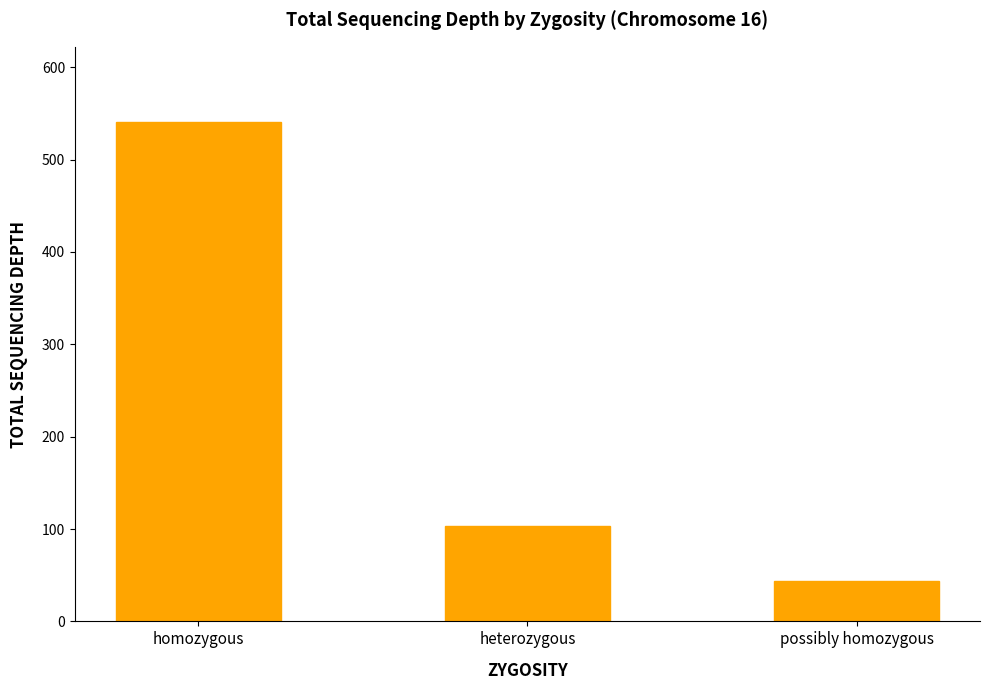

What is the change in value from heterozygous to possibly homozygous?

-59